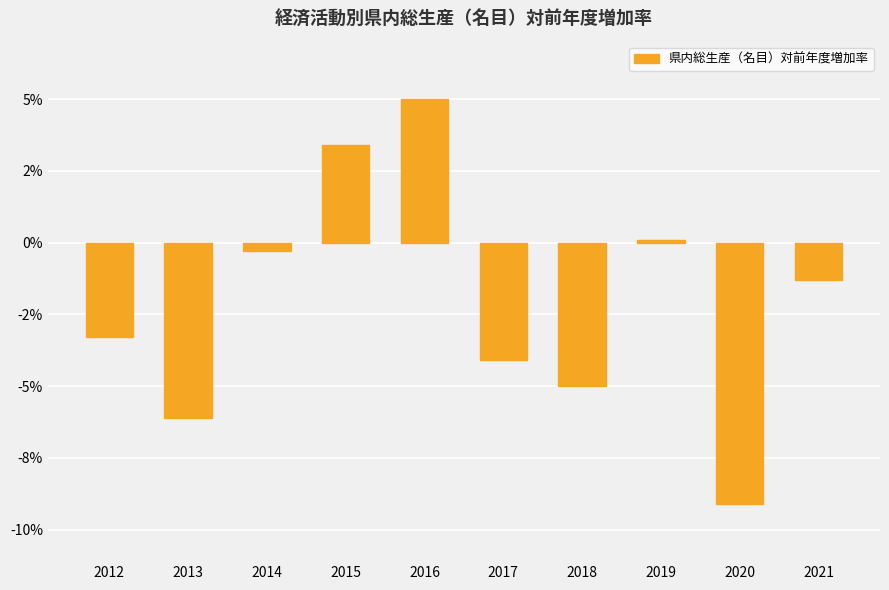

Where is the data nearest to the value -2?

2021